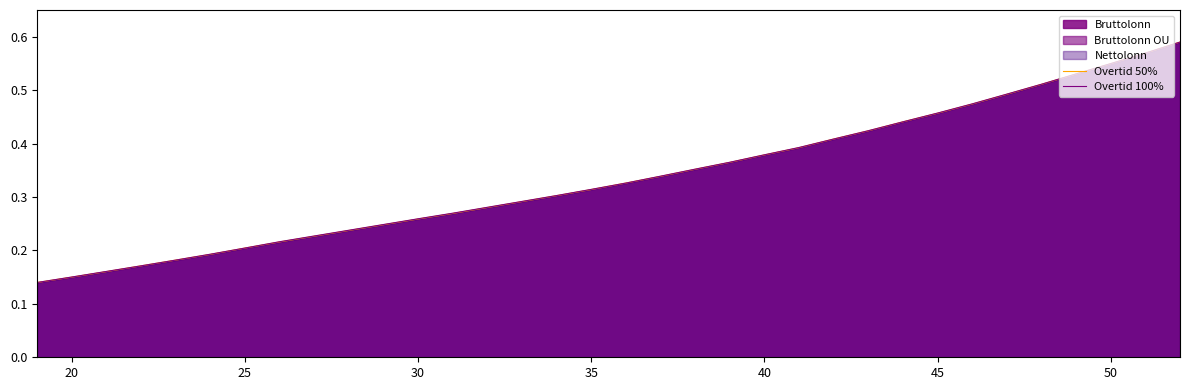

How many intersections are there between Overtid 50% and Overtid 100%?

4